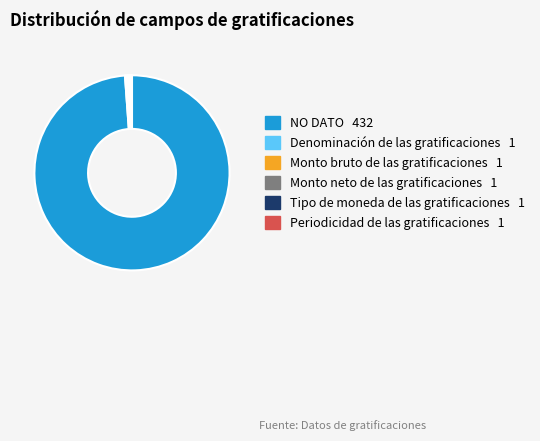

Is there any slice that represents more than half of the pie?

Yes